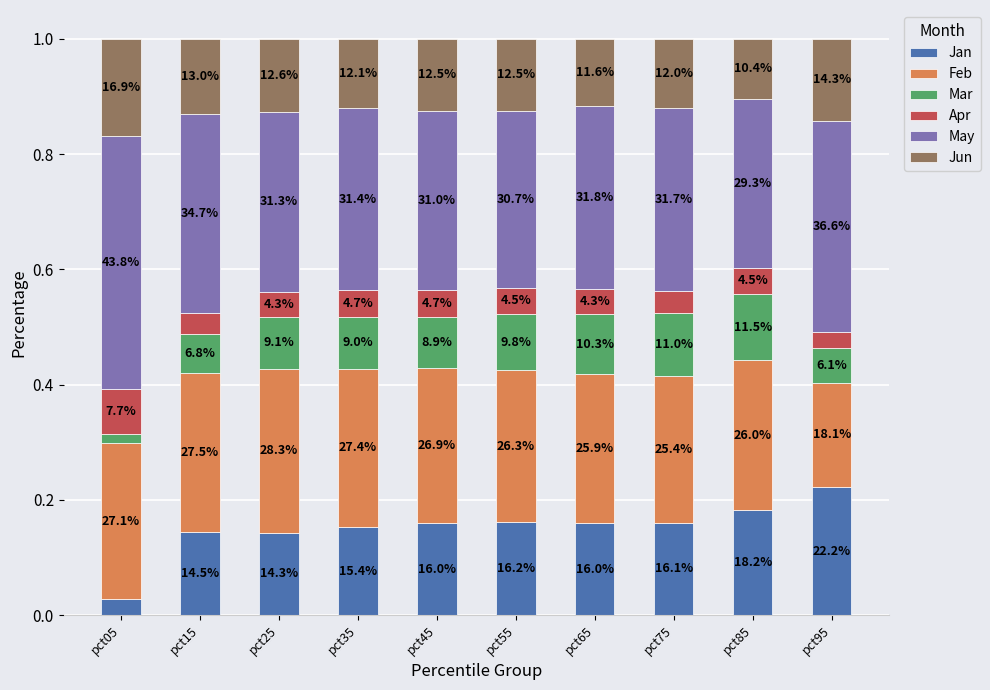

How many bars are there in total?

10